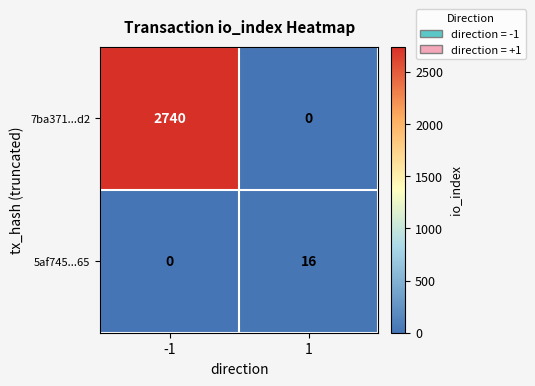

What is the difference between the highest and lowest values at 1?

16